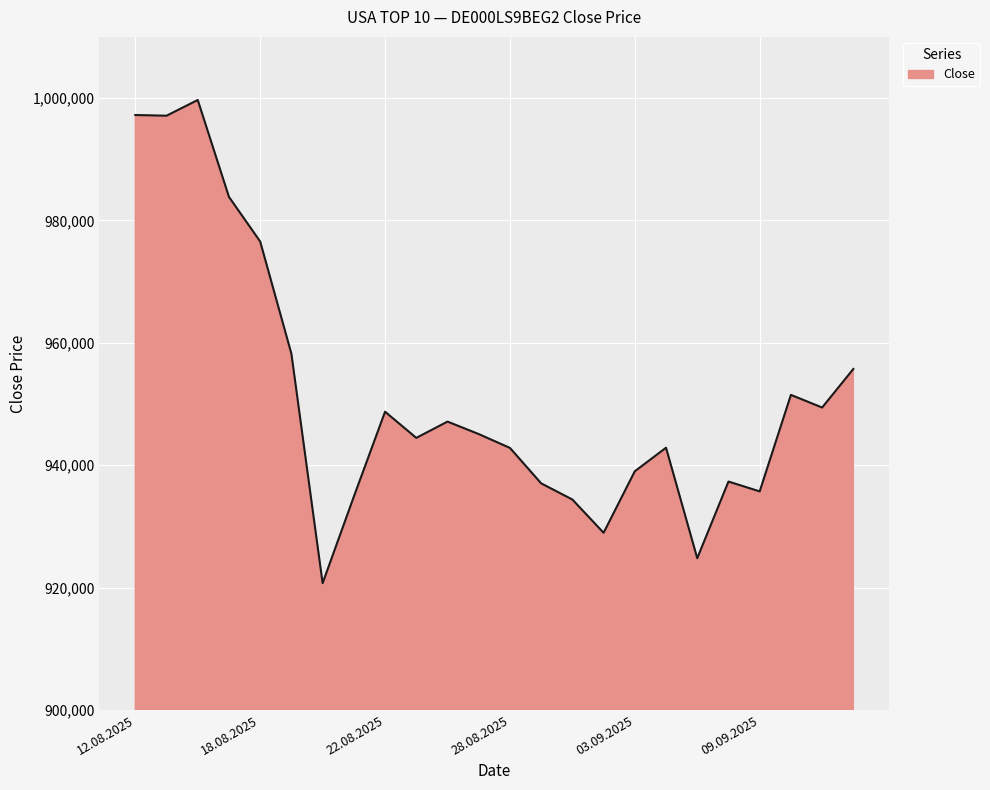

What is the difference between the maximum and minimum values?

78969